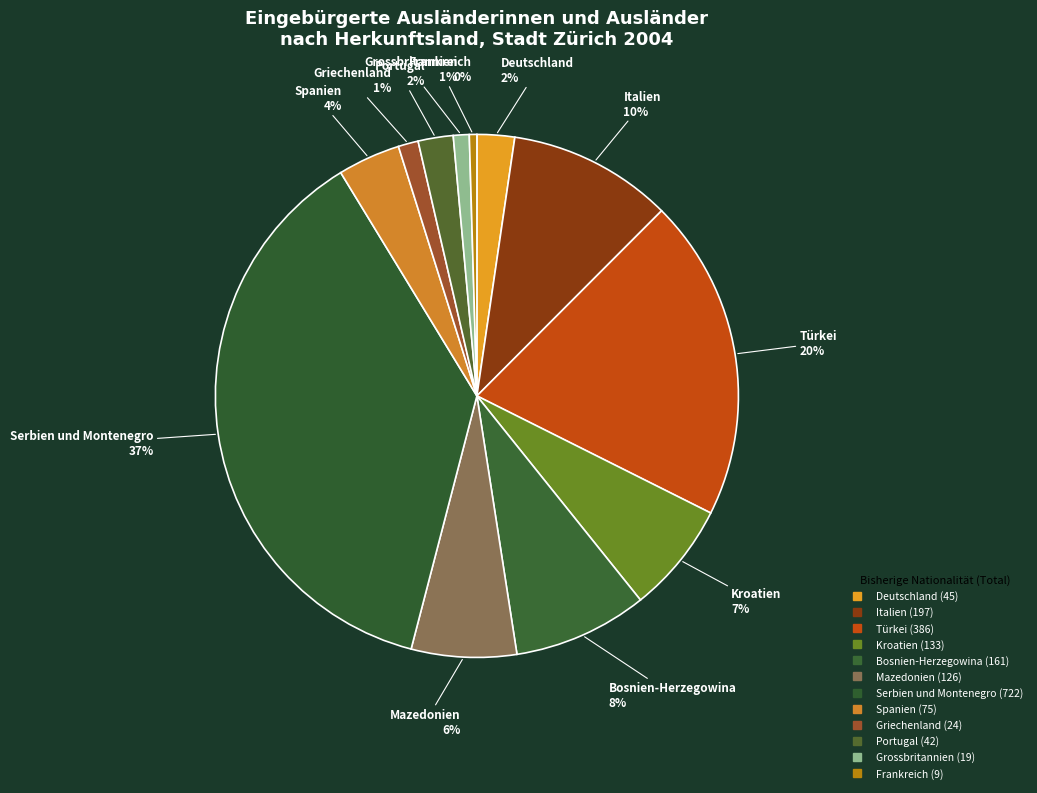

Combined, what portion of the pie is Italien and Frankreich?

10.6%